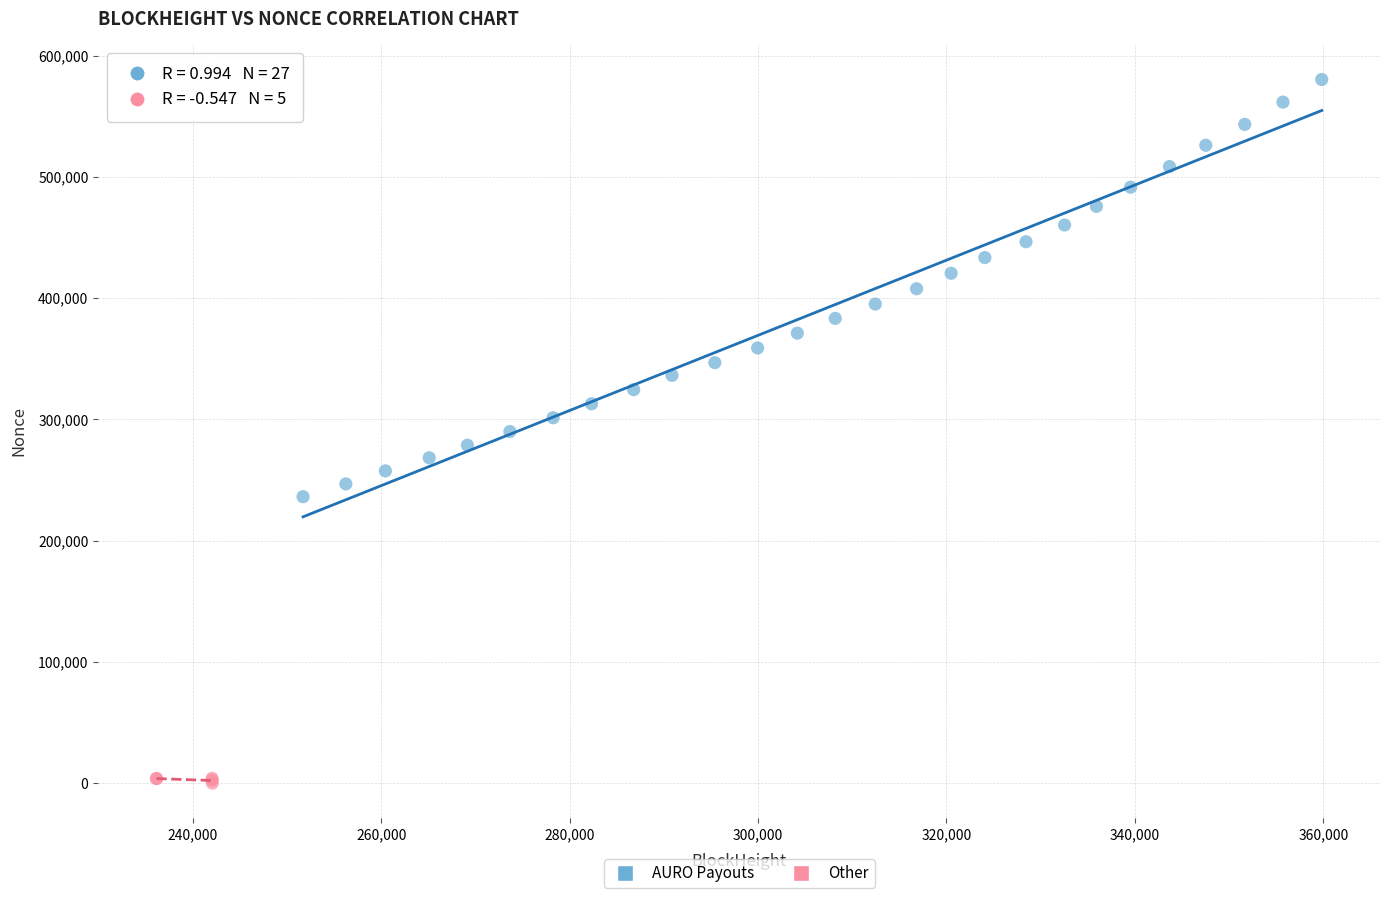

Which series reaches the maximum Y coordinate?

AURO Payouts